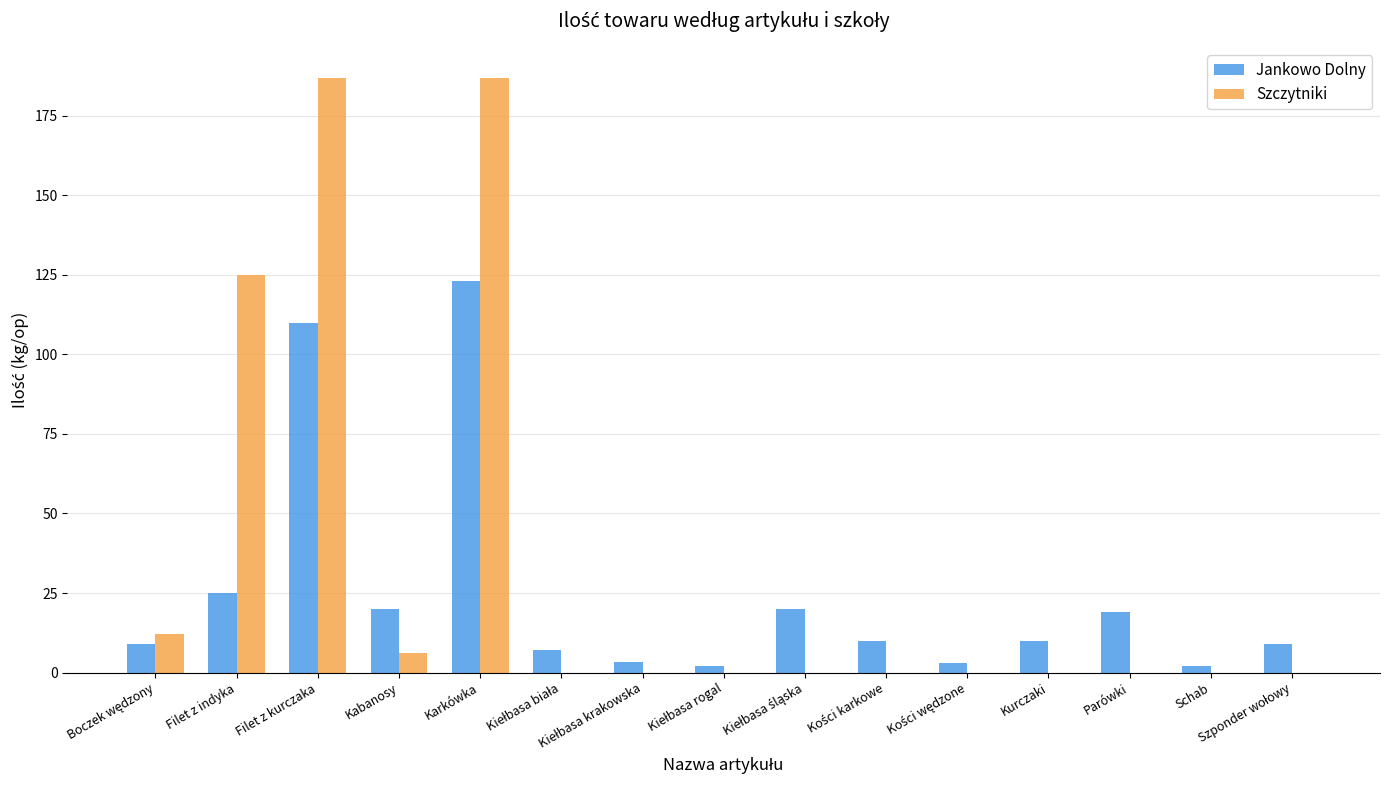

What are all the series names shown in the legend?

Jankowo Dolny, Szczytniki